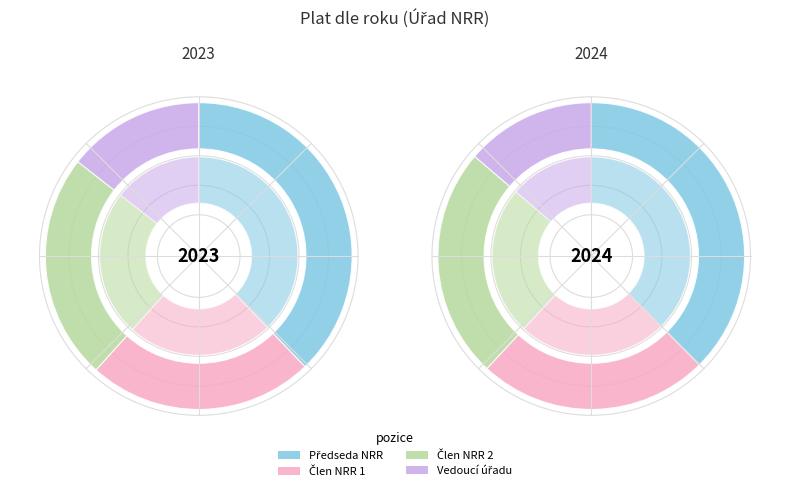

Which series has the widest spread of values?

Předseda NRR